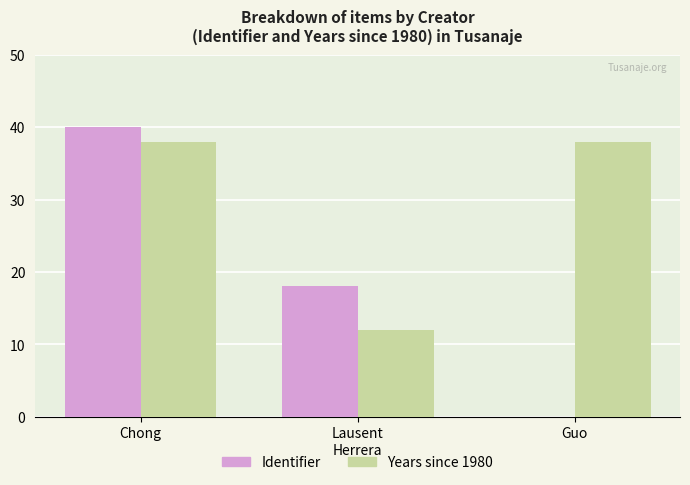

What value does the Identifier series have at Lausent
Herrera, to the nearest 5?

20